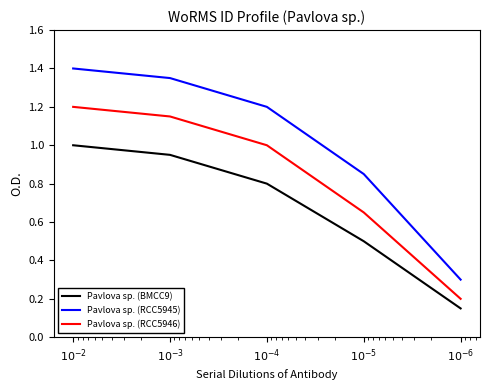

At which label does Pavlova sp. (RCC5945) first exceed 1?

$10^{-2}$